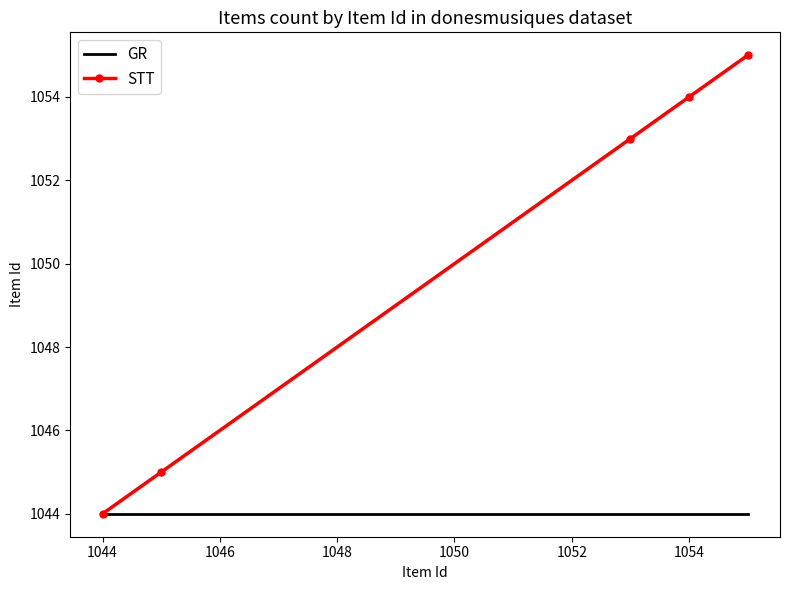

Which series has the widest spread of values?

STT